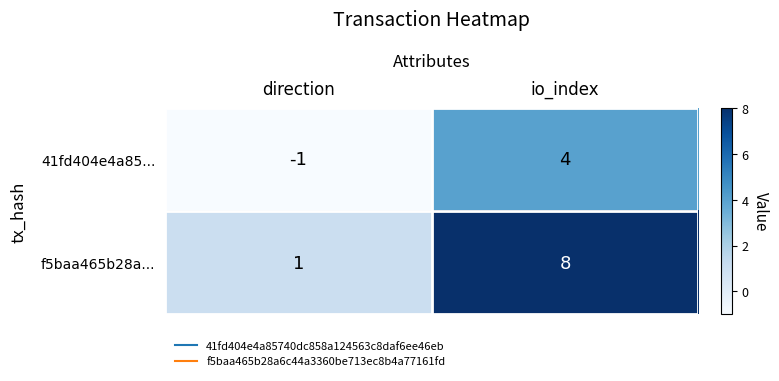

Reading left to right, transcribe all the data shown in this chart.

41fd404e4a85...: direction=-1	io_index=4
f5baa465b28a...: direction=1	io_index=8